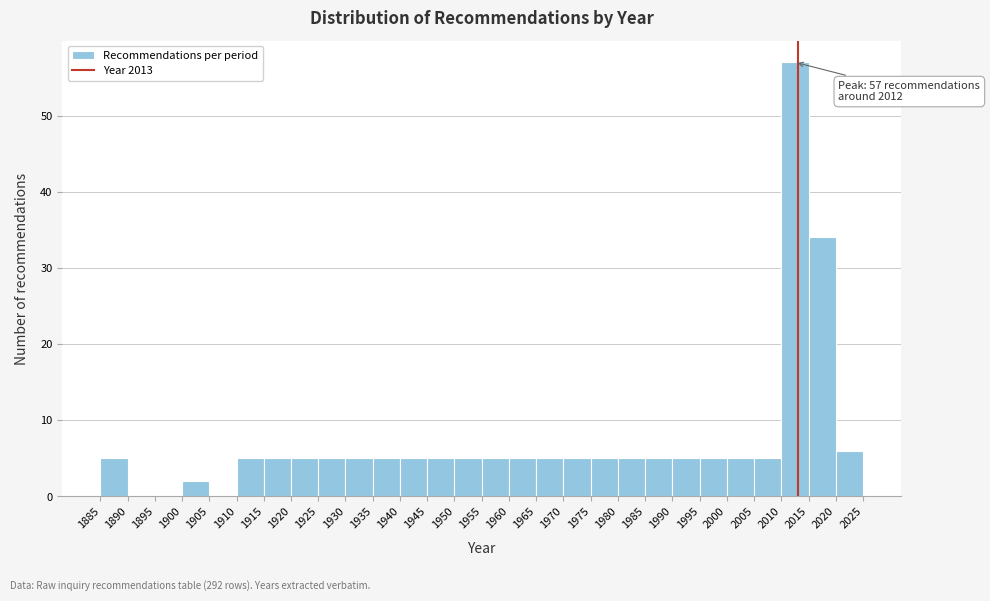

Over which range of the x-axis is the bar tallest?

2010 to 2015